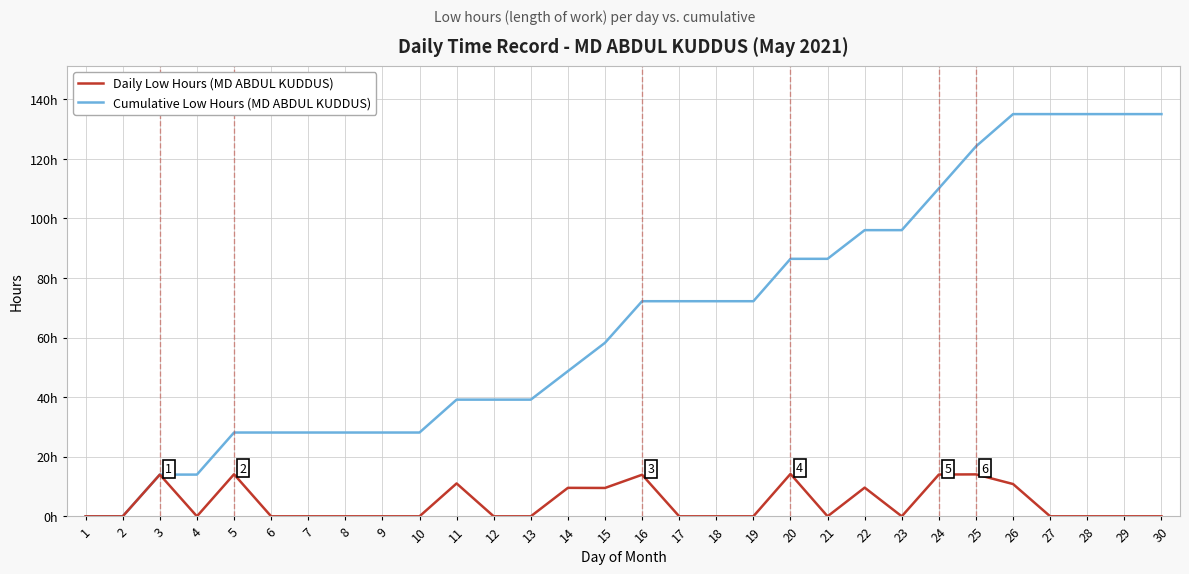

What are all the series names shown in the legend?

Daily Low Hours (MD ABDUL KUDDUS), Cumulative Low Hours (MD ABDUL KUDDUS)